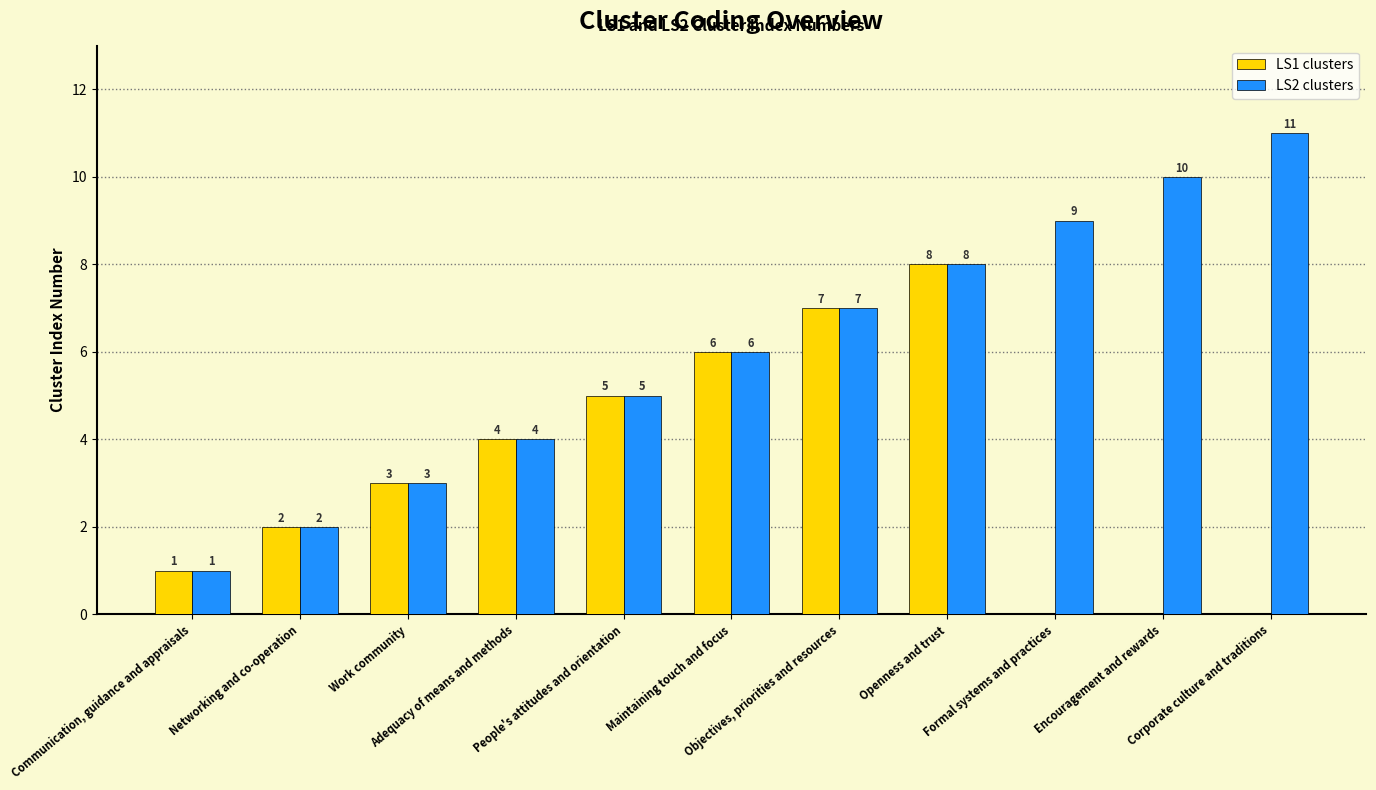

At which category does the chart reach its peak across all series?

Corporate culture and traditions